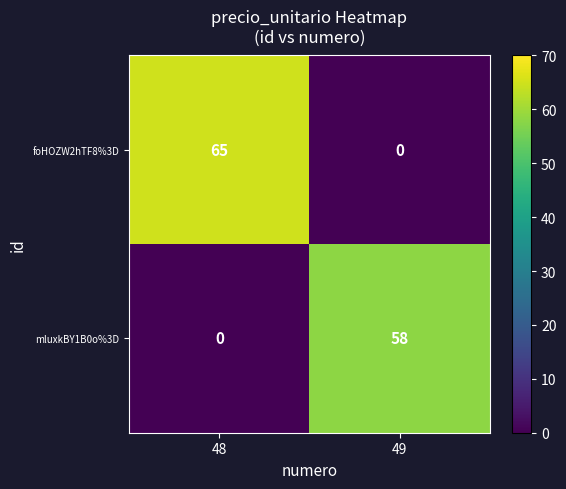

Where is foHOZW2hTF8%3D nearest to the value 32?

49